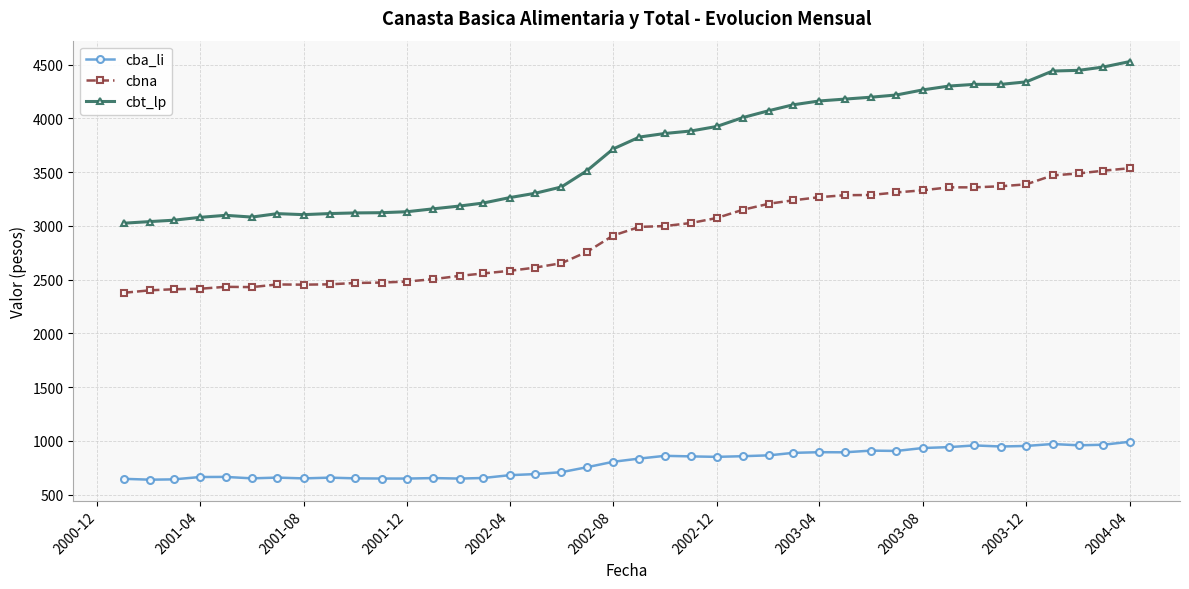

How many lines are shown in the chart?

3